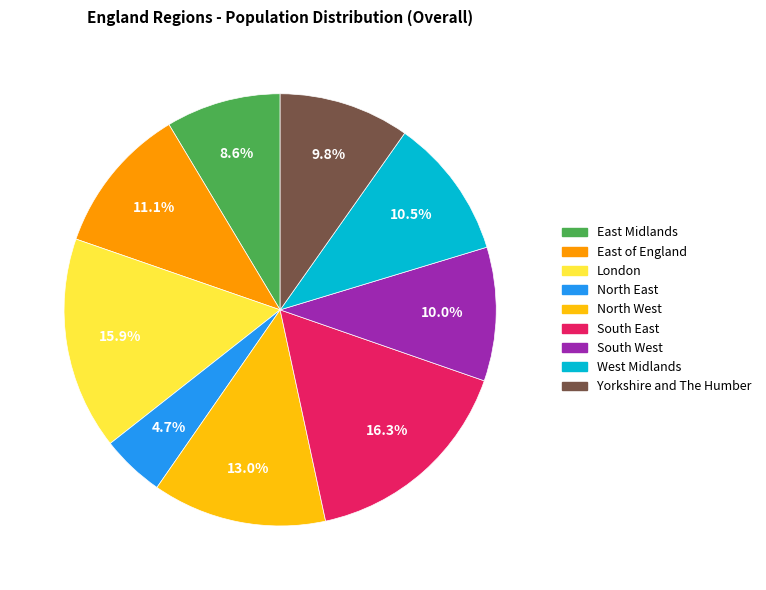

What portion of the pie excludes London?

84.1%